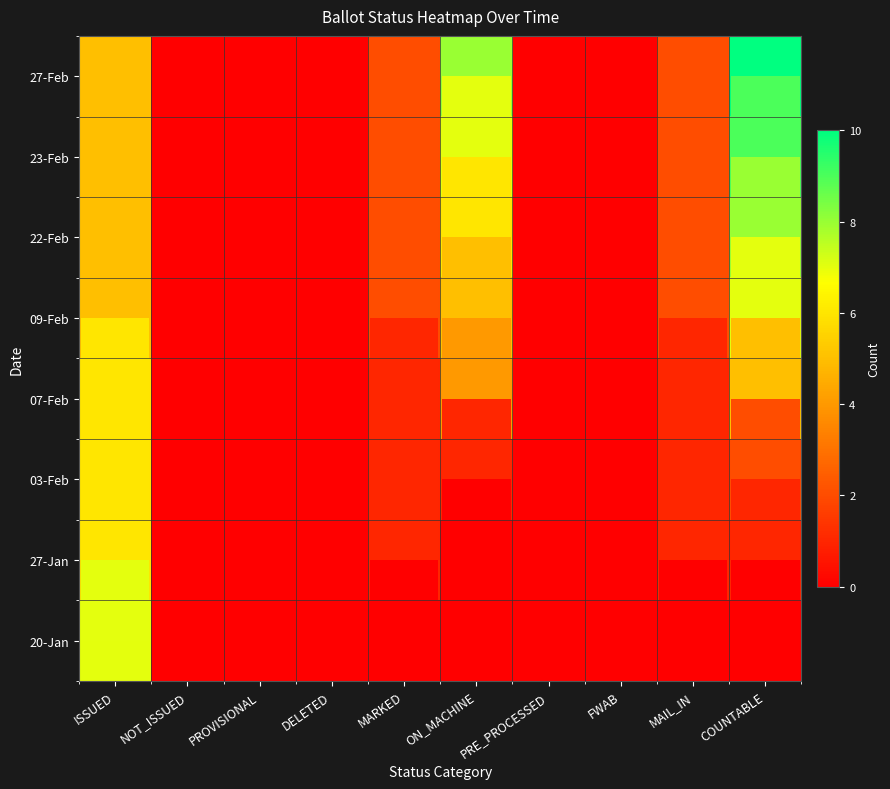

Which series has the largest total across all categories?

27-Feb